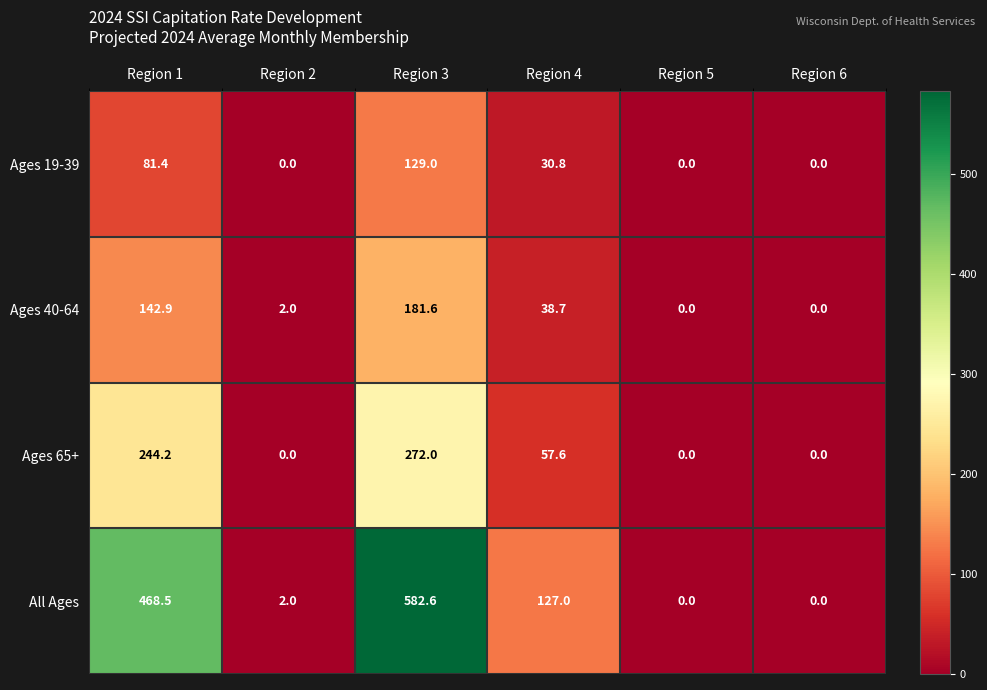

Which category has the highest value in the Ages 19-39 series?

Region 3